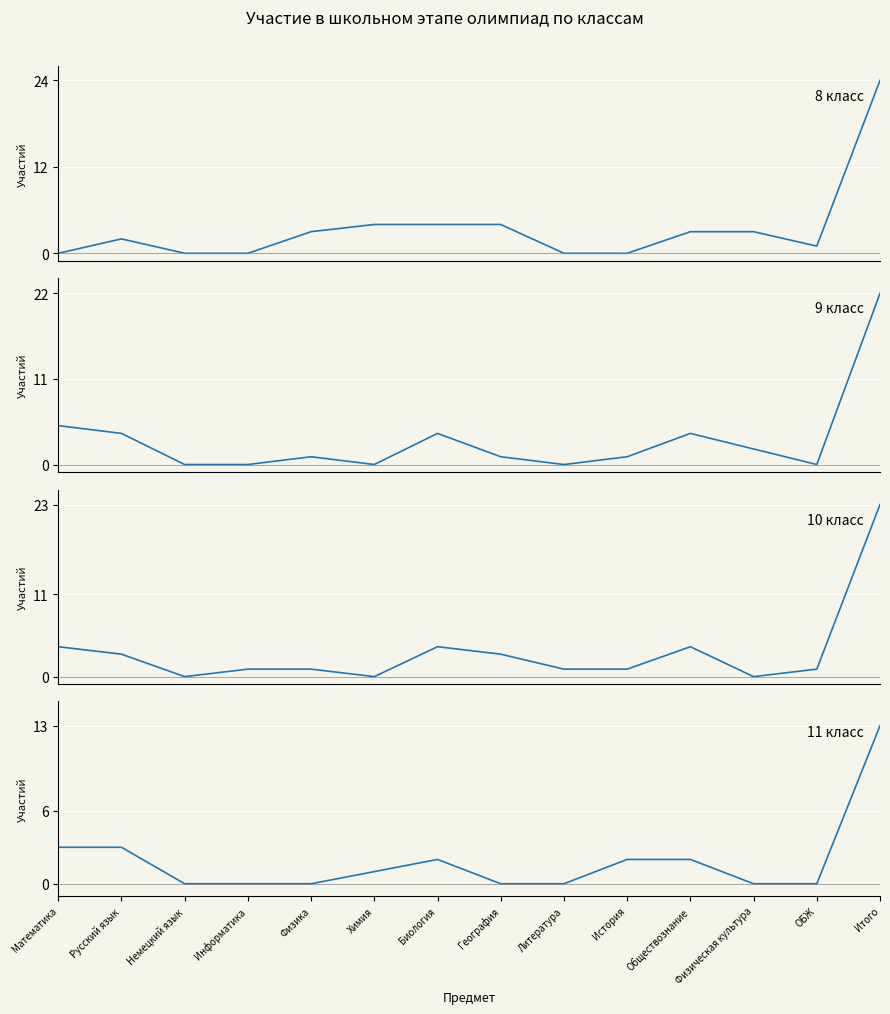

How many distinct data groups are displayed?

4